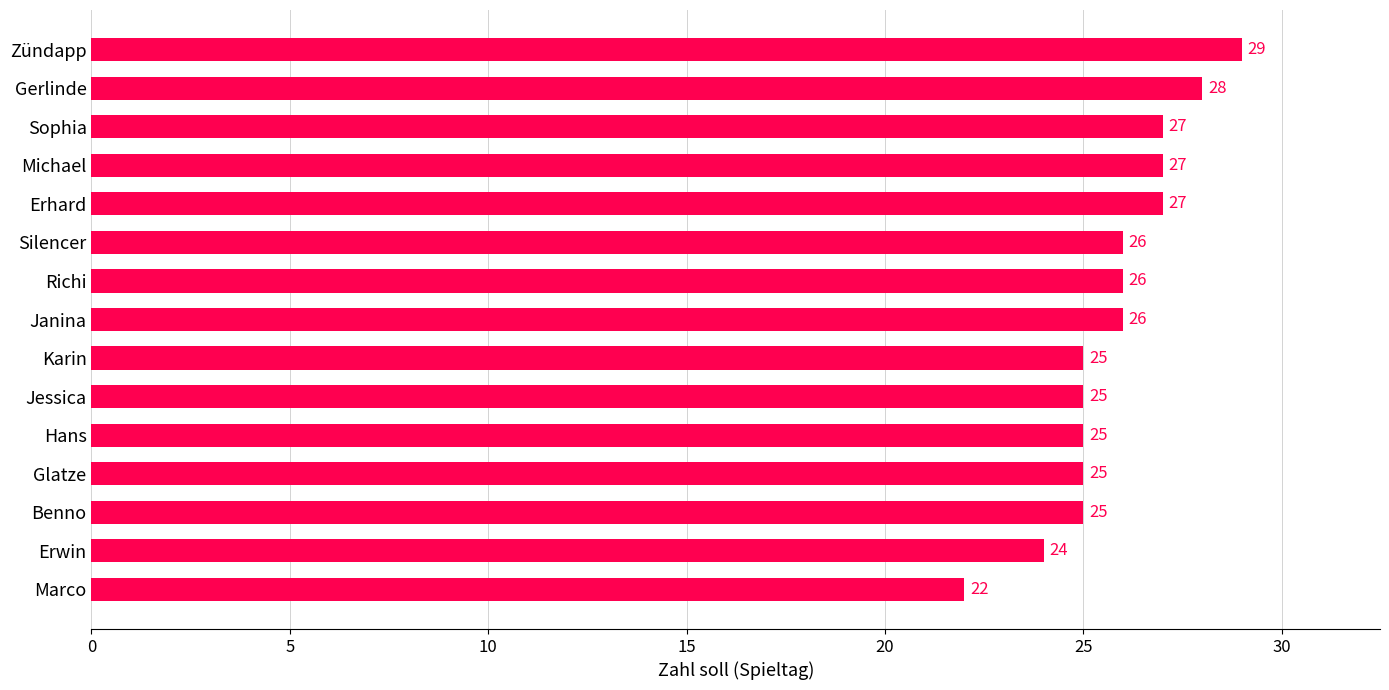

What is the change in value from Karin to Erhard?

+2